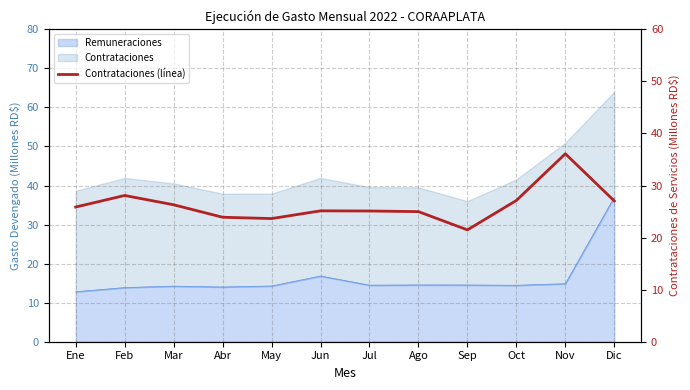

What position from the right is Oct?

3